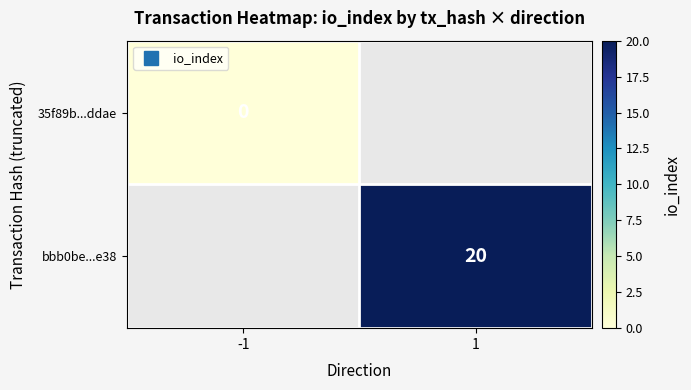

How many series are shown in this chart?

2